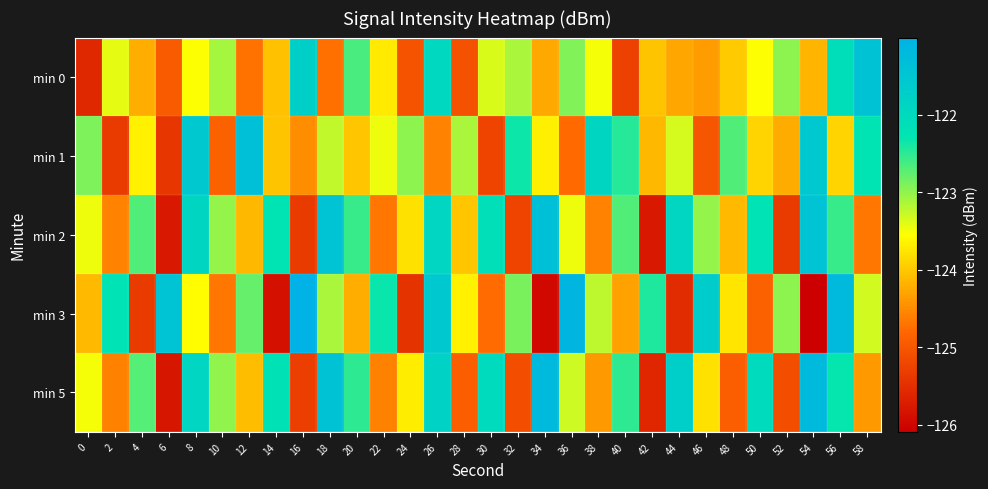

Between 24 and 28, which is larger?

24